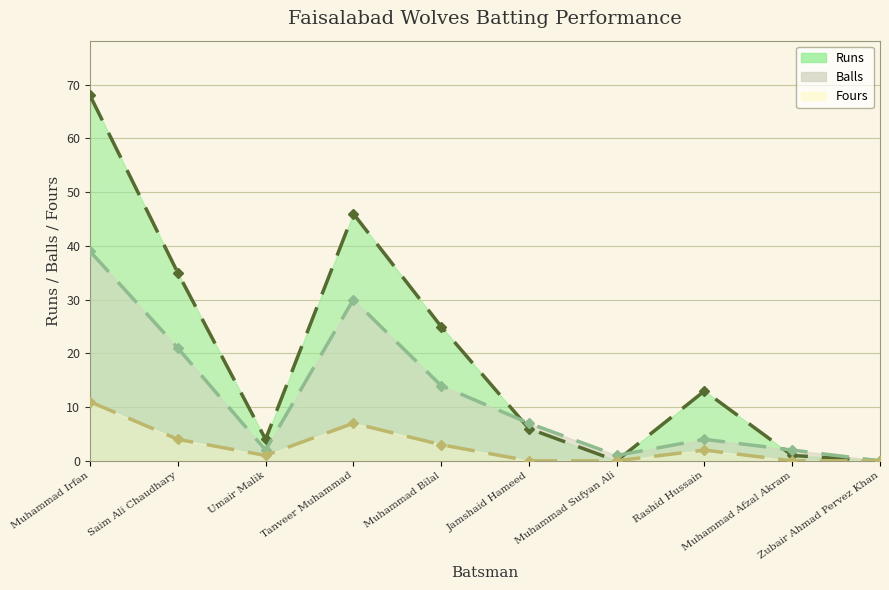

At which category is the sum across all series the highest?

Muhammad Irfan